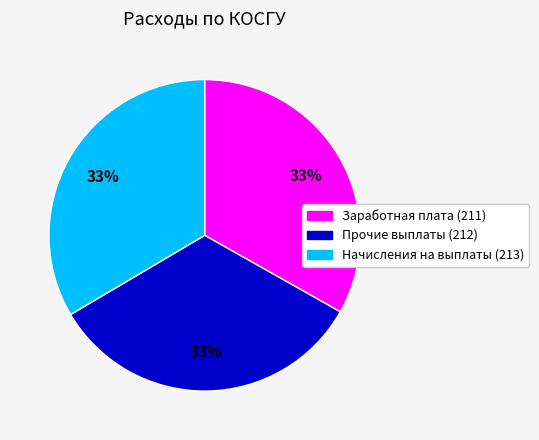

Does Прочие выплаты (212) represent more than half of the total?

No